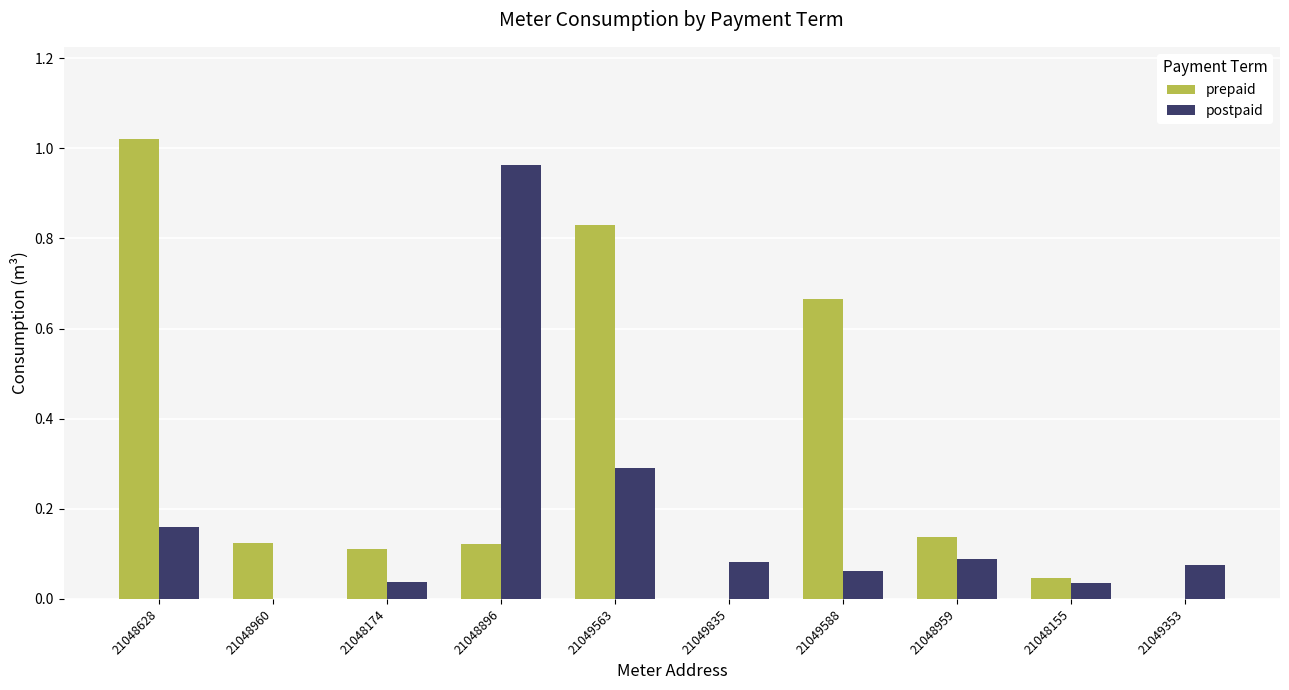

Count the number of categories in the chart.

10